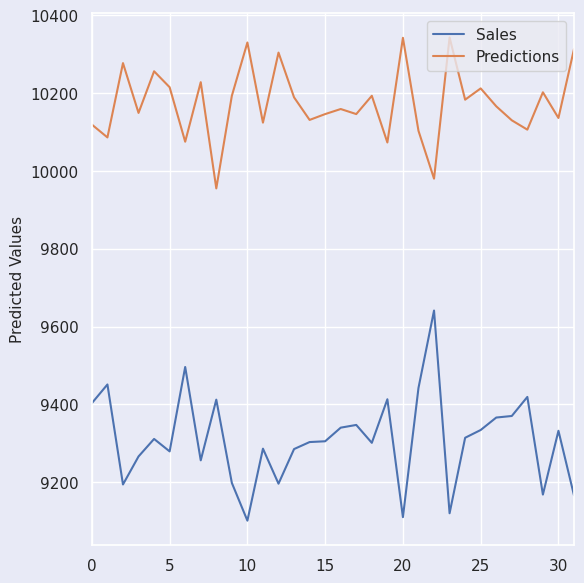

List the series in order of their peak value, lowest first.

Sales, Predictions